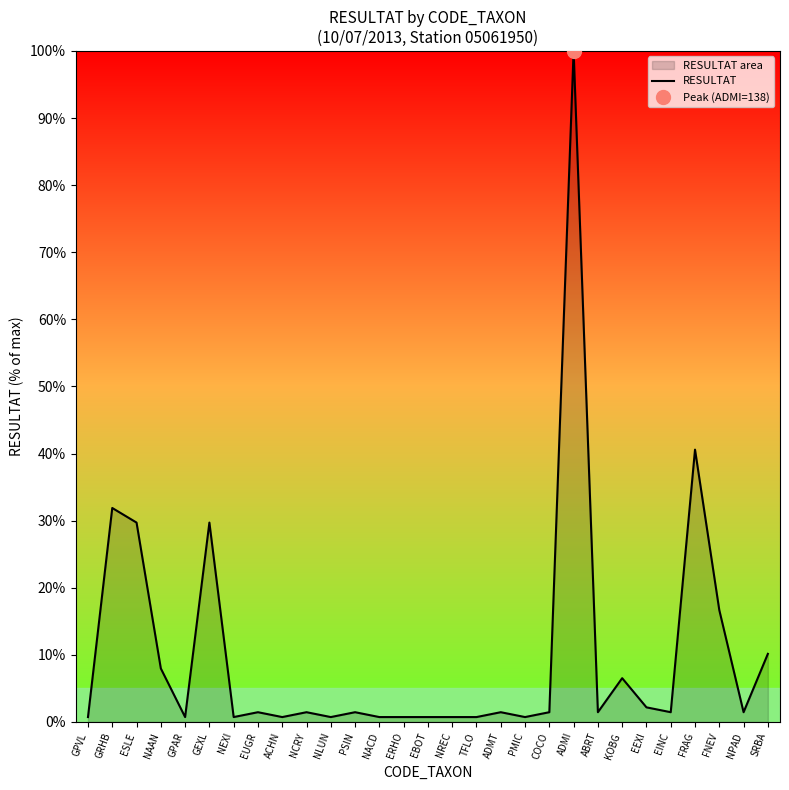

What is the difference between the maximum and minimum values?

99.3